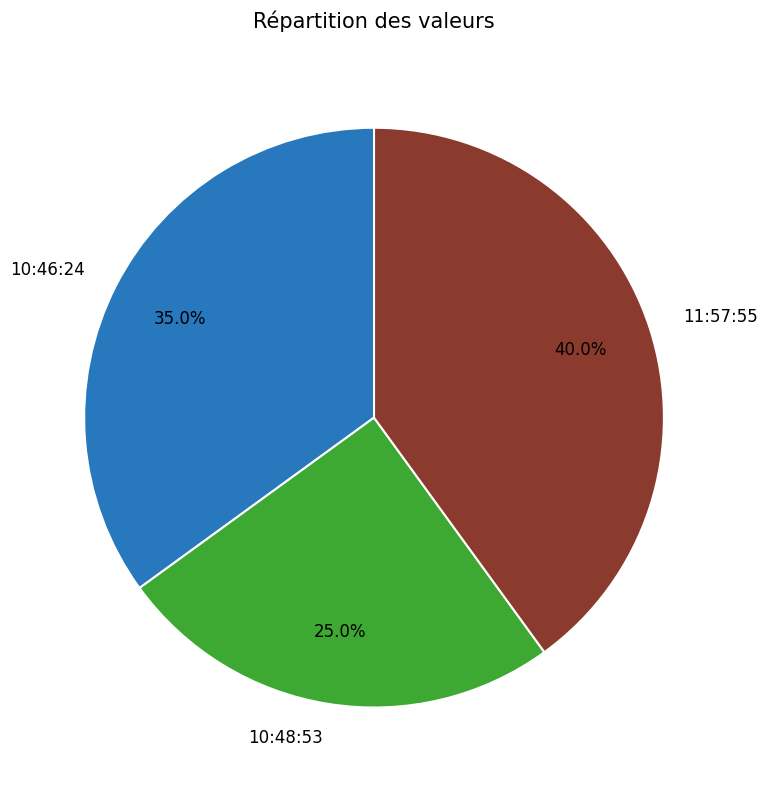

Count the number of slices in the pie.

3